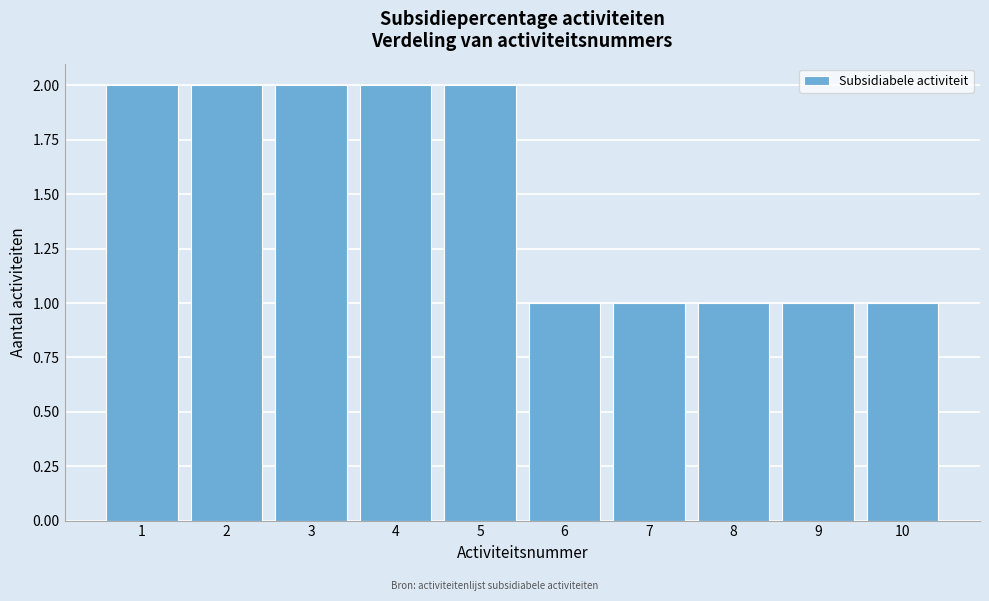

Reading left to right, transcribe this chart: for each bar, give the range it covers on the x-axis and its height. The values are not printed on the chart, so give them approximately, as read against the axis.

0.5 to 1.5: 2
1.5 to 2.5: 2
2.5 to 3.5: 2
3.5 to 4.5: 2
4.5 to 5.5: 2
5.5 to 6.5: 1
6.5 to 7.5: 1
7.5 to 8.5: 1
8.5 to 9.5: 1
9.5 to 10.5: 1